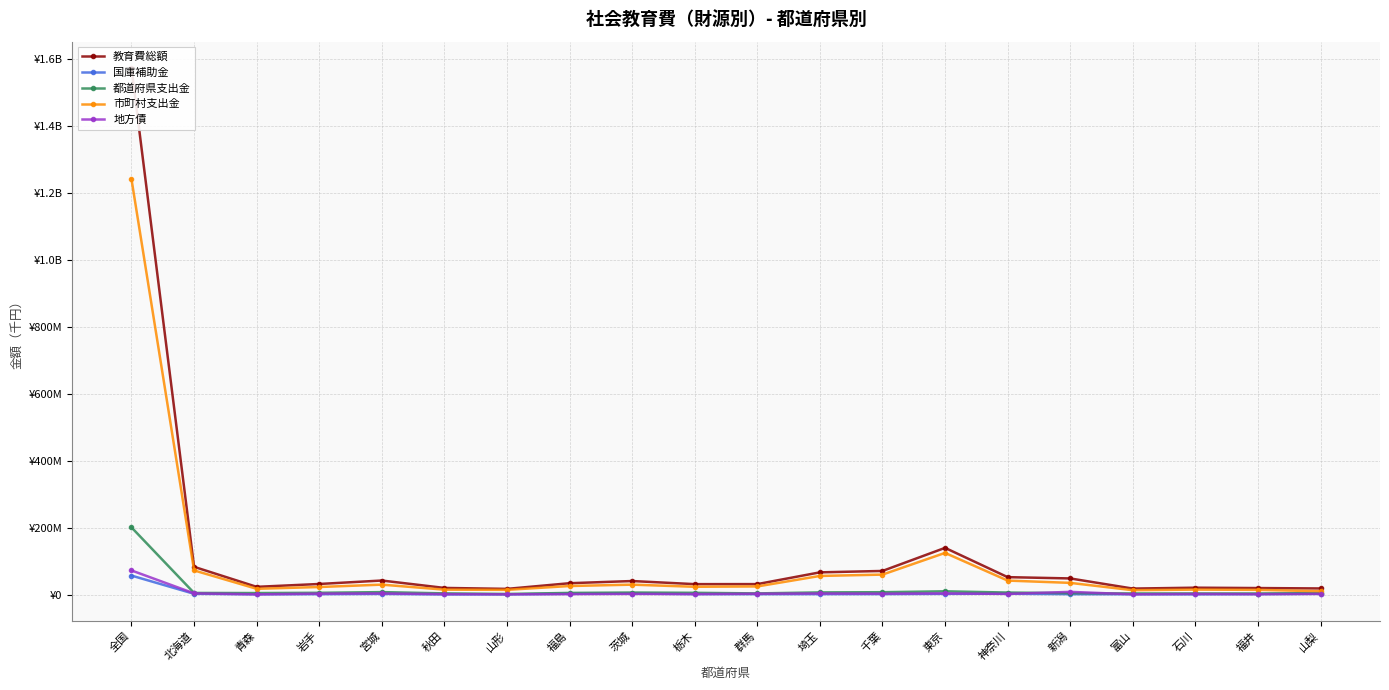

What is the spread (max minus min) of values at 群馬?

30090862